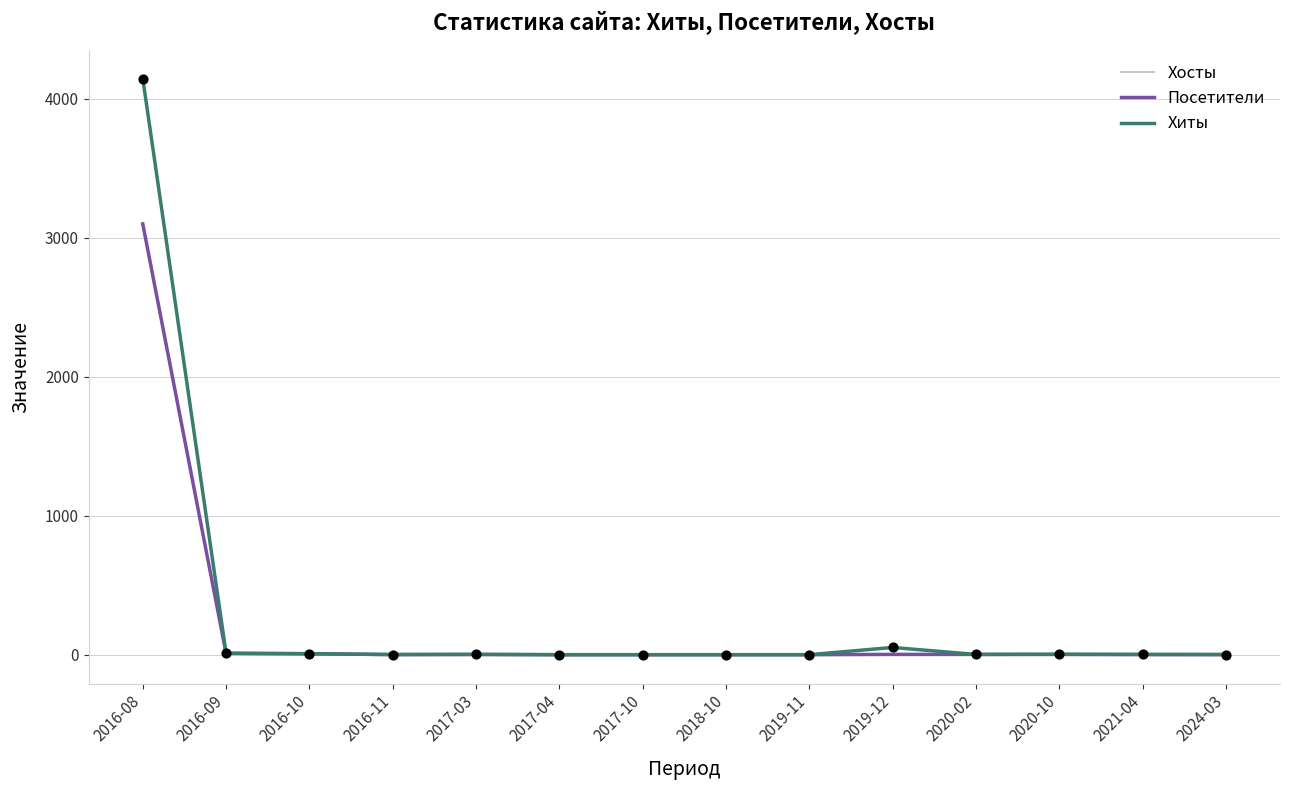

What are all the series names shown in the legend?

Хосты, Посетители, Хиты